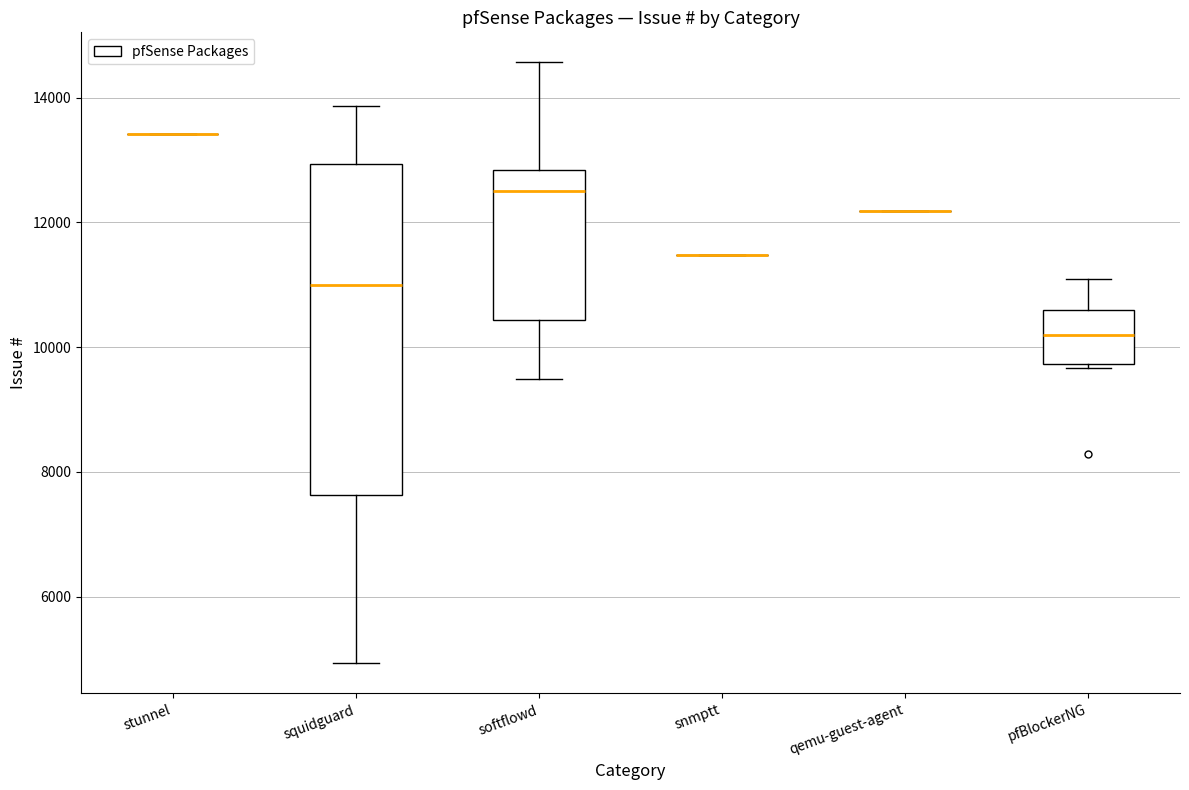

Which box is the tallest, from its lower edge to its upper edge?

squidguard